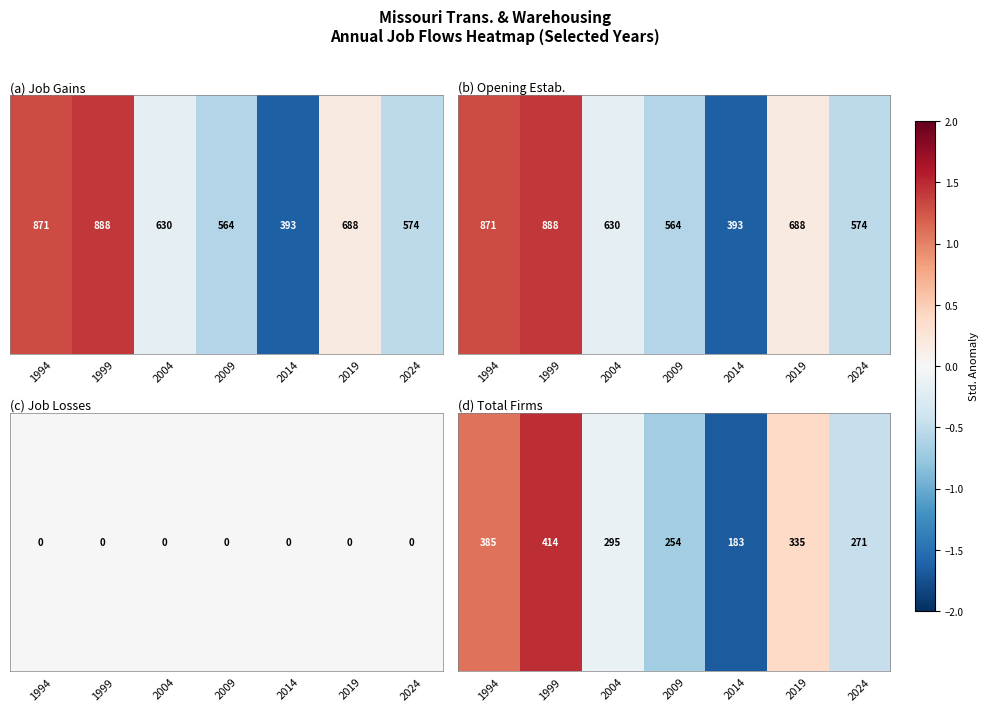

Read the value at 1994.

1.1